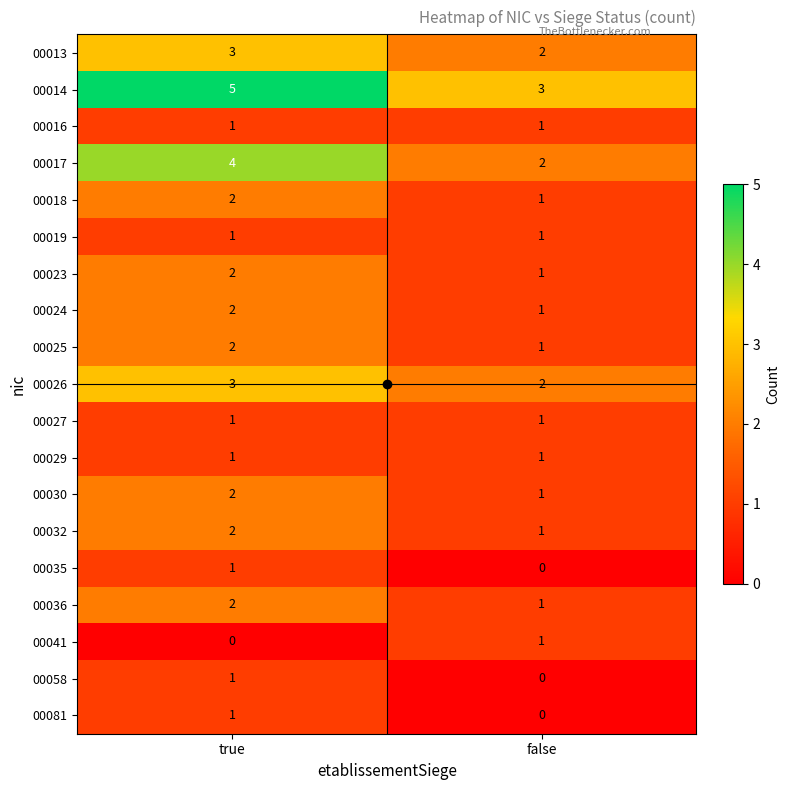

What is the total value across all series at false?

21